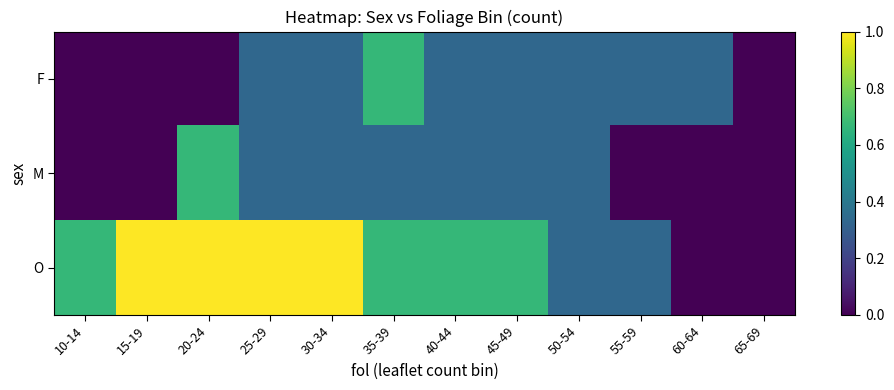

At 55-59, list the series in order from smallest to largest.

M, F, O